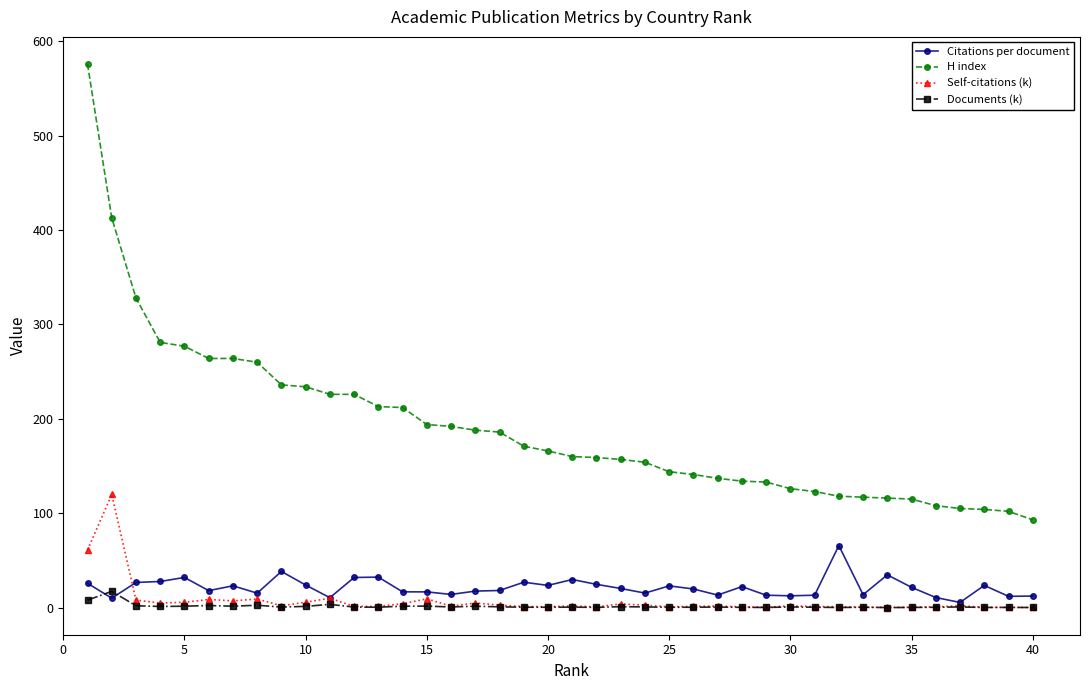

True or false: Documents (k) has more than 2 points higher than both neighbors.

True